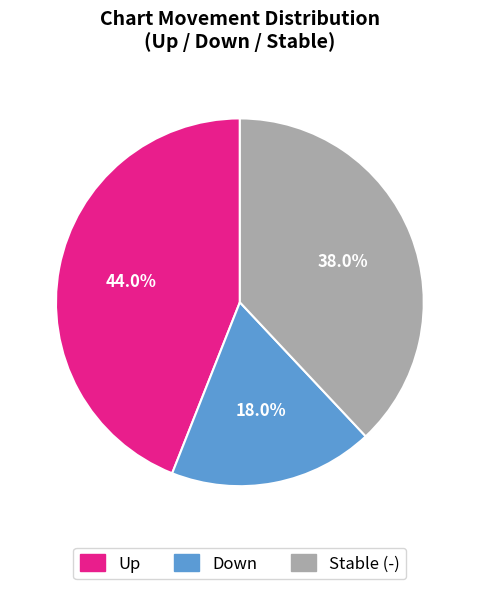

Which slice is the smallest?

Down